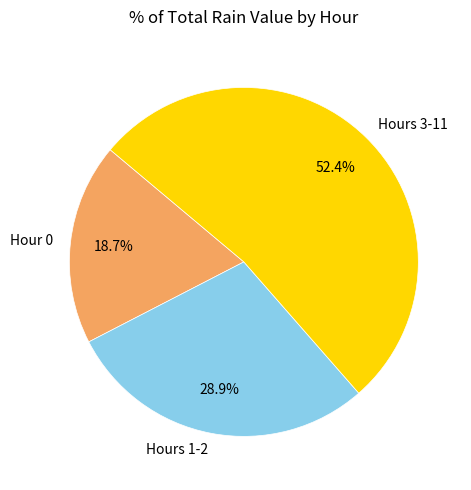

How many slices are in this pie chart?

3